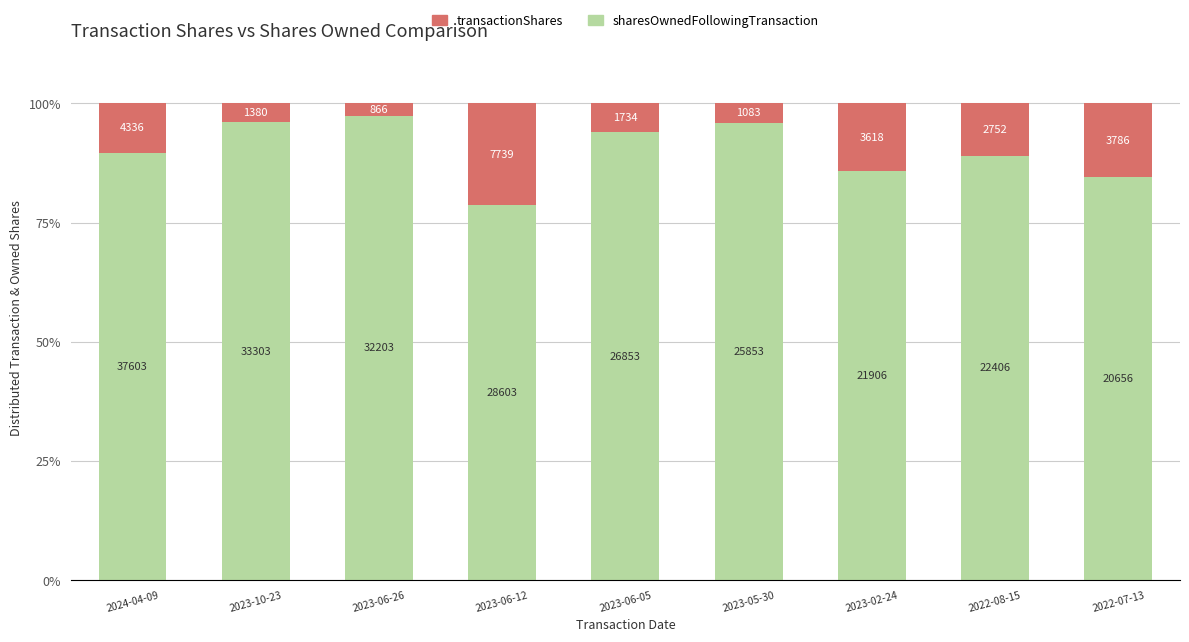

What are all the series names shown in the legend?

transactionShares, sharesOwnedFollowingTransaction